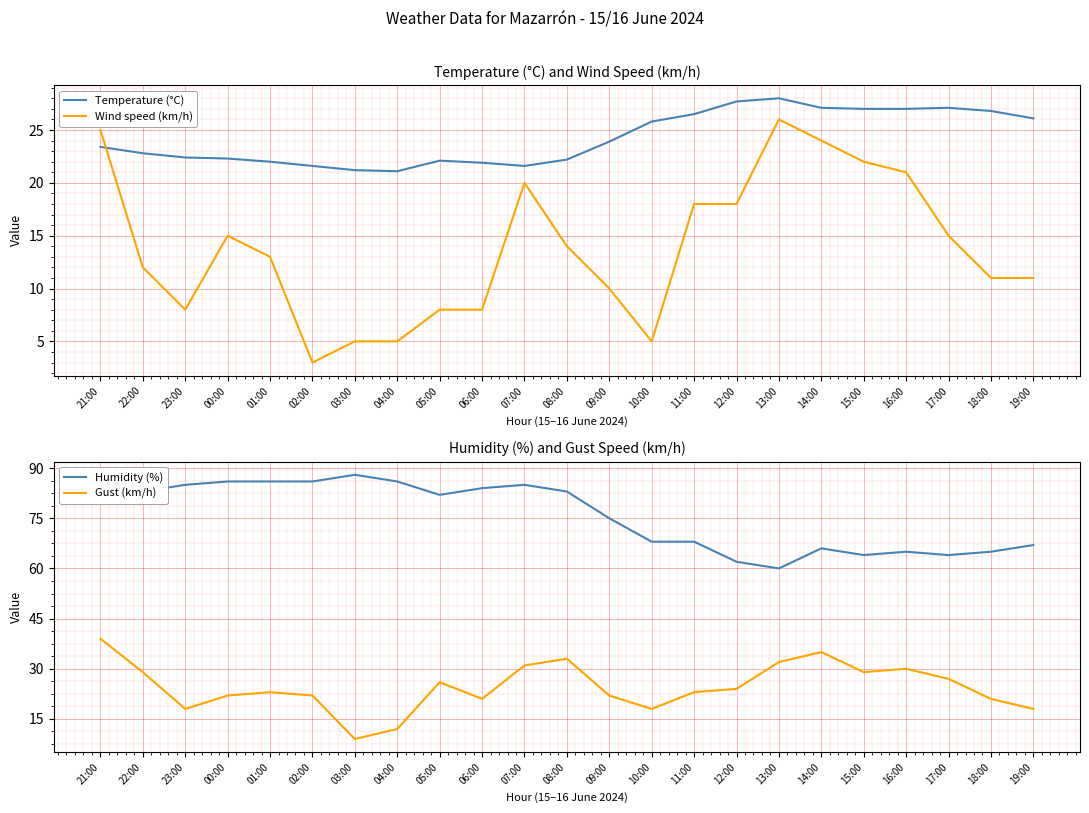

What is the sum of the Temperature (°C) values at 03:00 and 09:00?

45.1